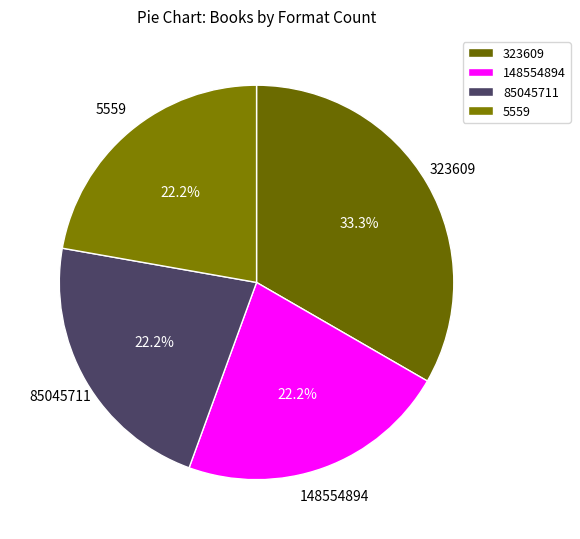

Does 85045711 account for over 50% of the chart?

No